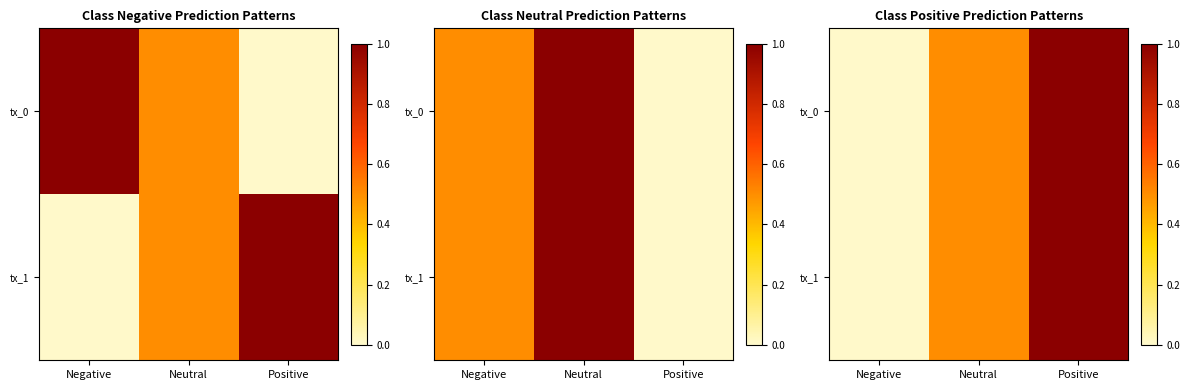

The tx_1 series shows 1.0 at Positive. True or false?

True